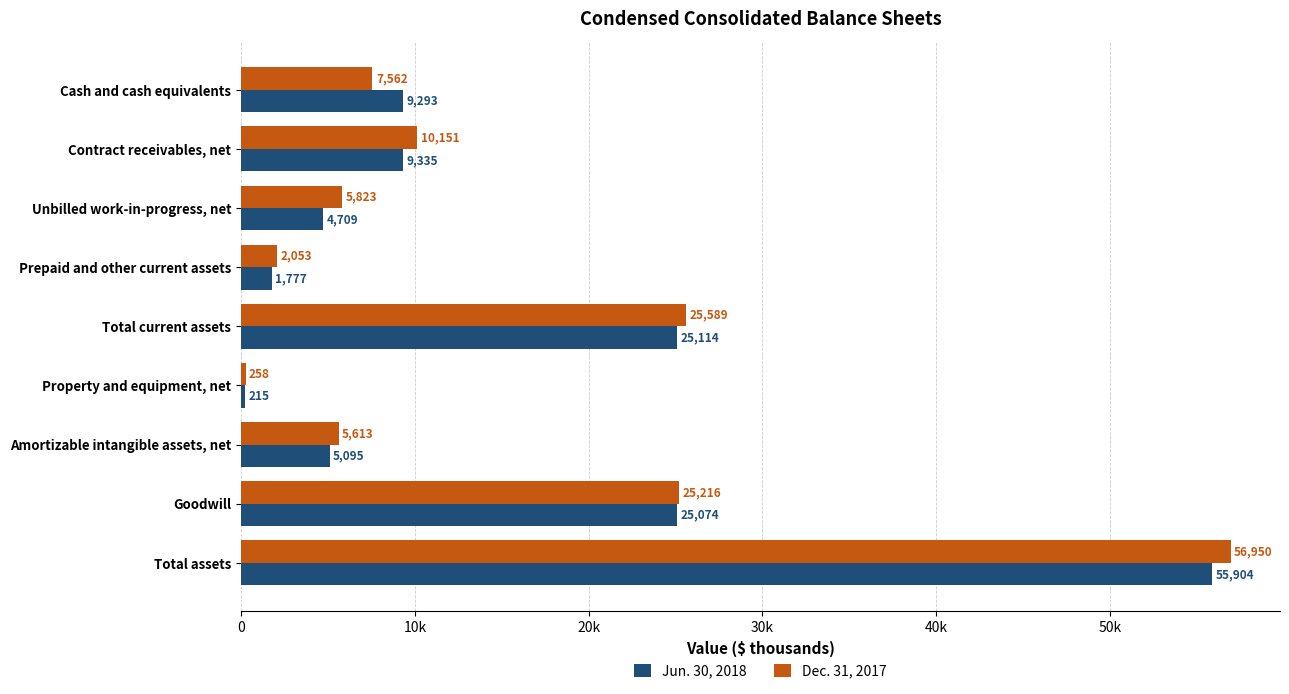

What is the minimum value shown in the chart?

215